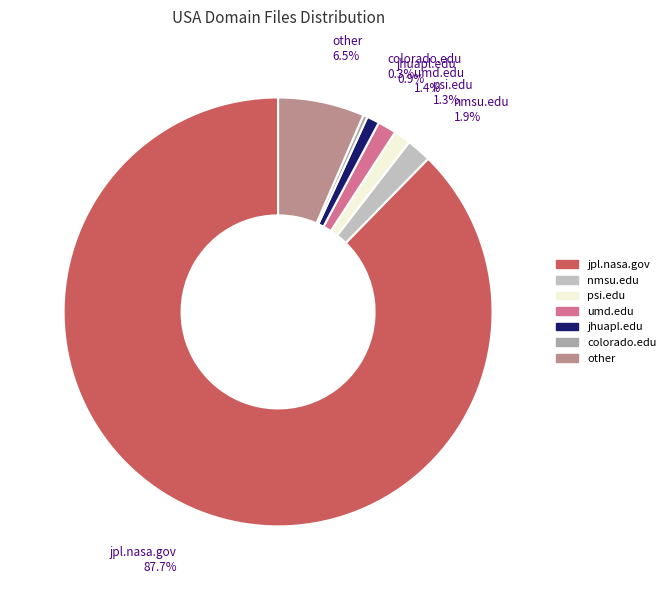

What is the largest slice in the pie chart?

jpl.nasa.gov